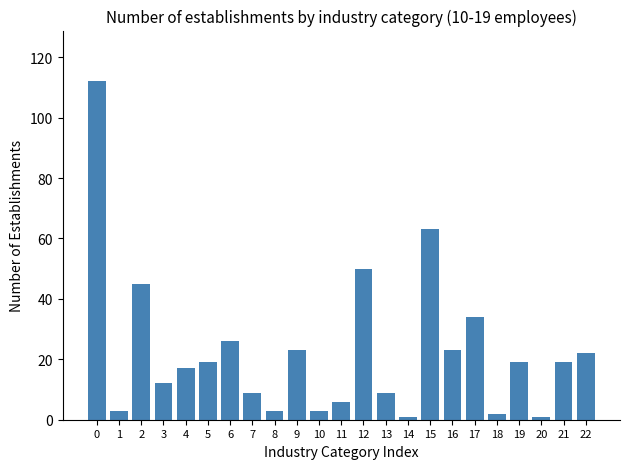

Reading left to right, what are all the values shown in this chart?

0=112	1=3	2=45	3=12	4=17	5=19	6=26	7=9	8=3	9=23	10=3	11=6	12=50	13=9	14=1	15=63	16=23	17=34	18=2	19=19	20=1	21=19	22=22